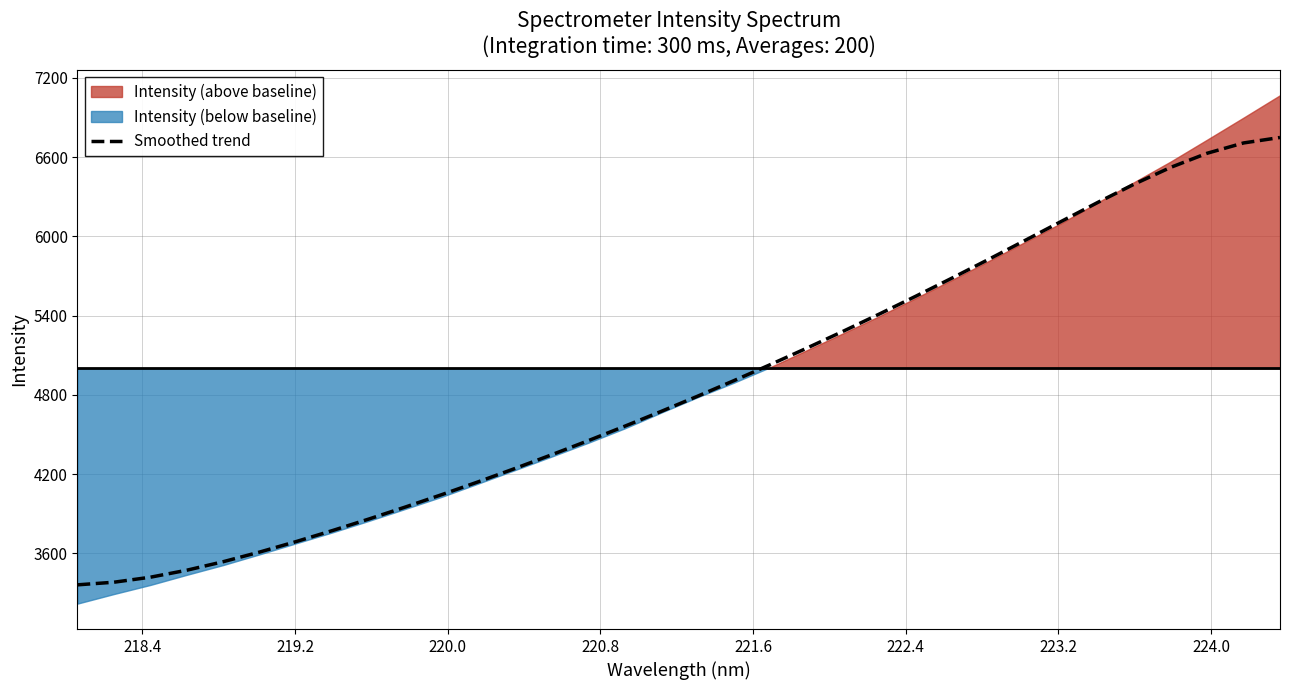

True or false: there are more than 0 points higher than both neighbors.

False